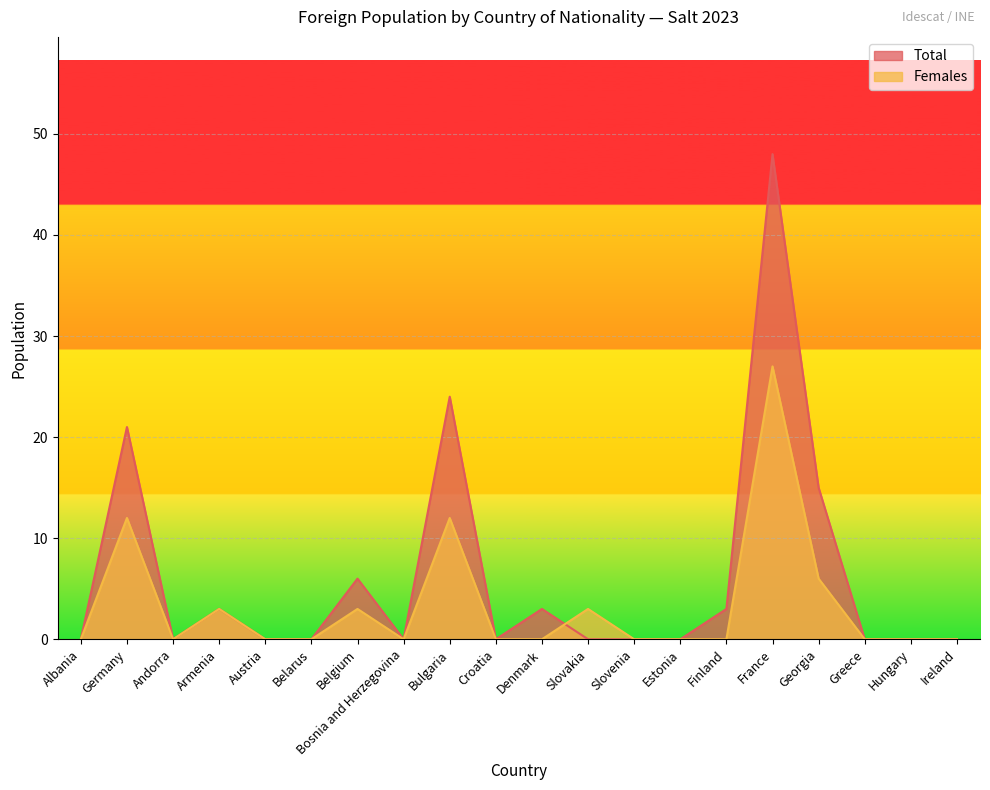

What value does the Females series have at France, to the nearest 5?

25